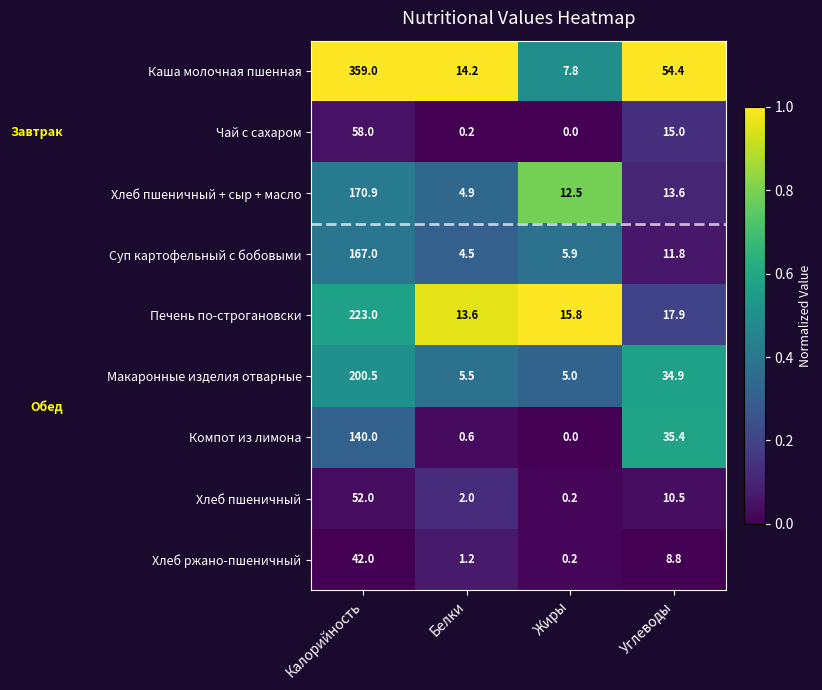

Where is Суп картофельный с бобовыми nearest to the value 85?

Углеводы